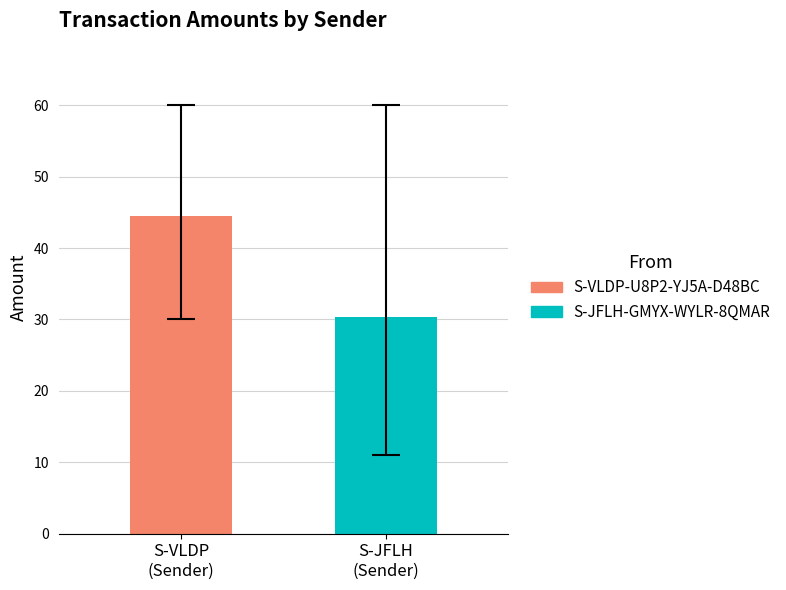

What is the highest value of the S-JFLH-GMYX-WYLR-8QMAR series?

30.3